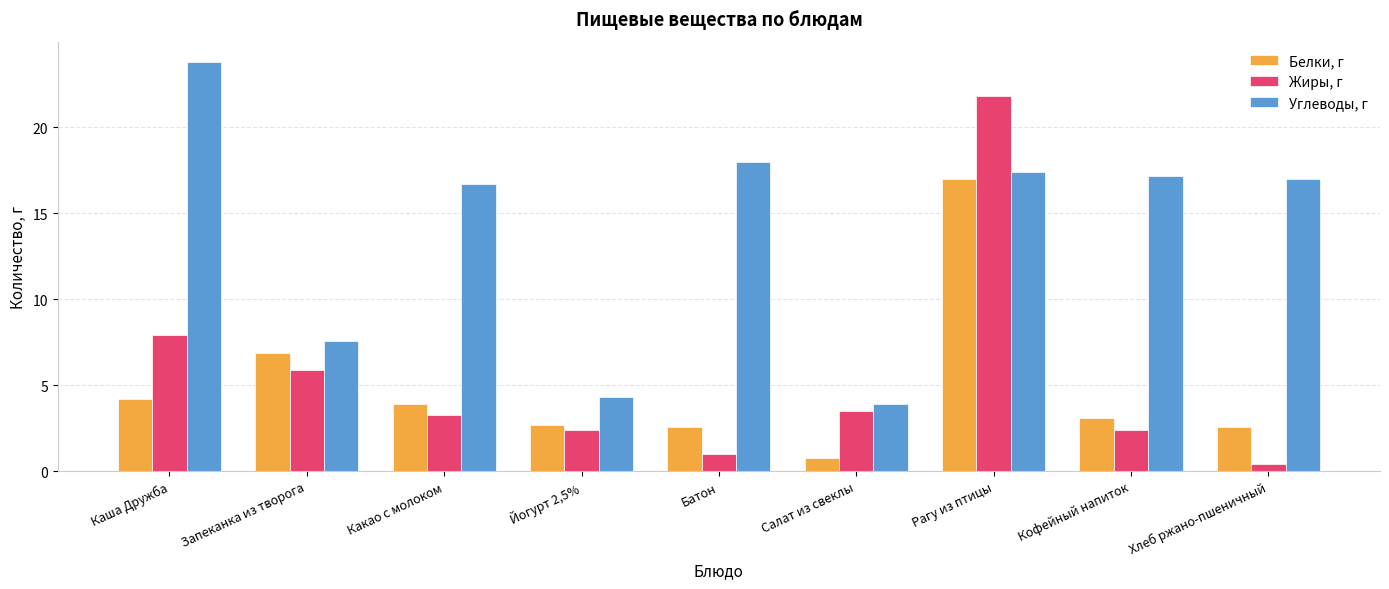

What are all the series names shown in the legend?

Белки, г, Жиры, г, Углеводы, г